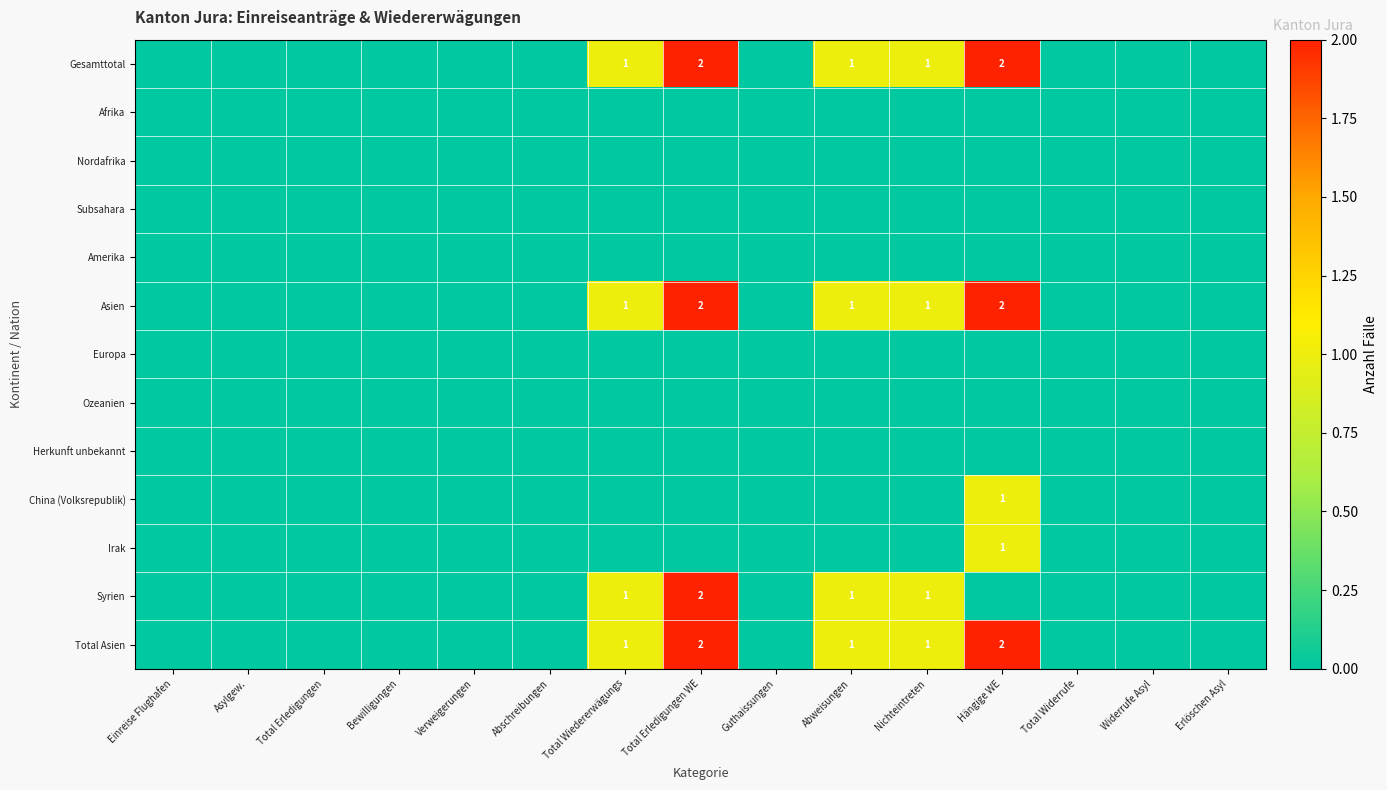

The value of Afrika at Widerrufe Asyl is 0. True or false?

True